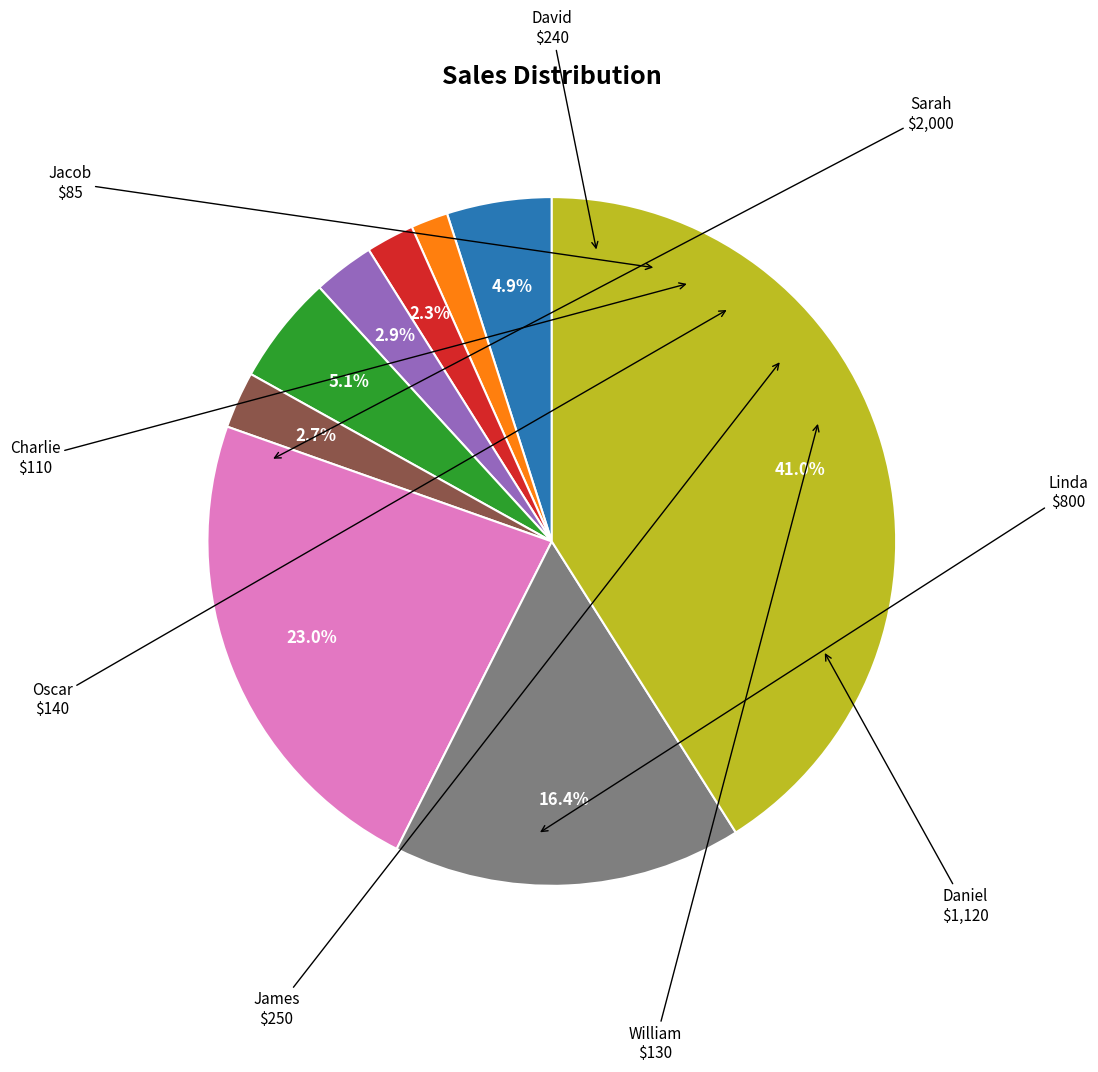

Is there any slice that represents more than half of the pie?

No